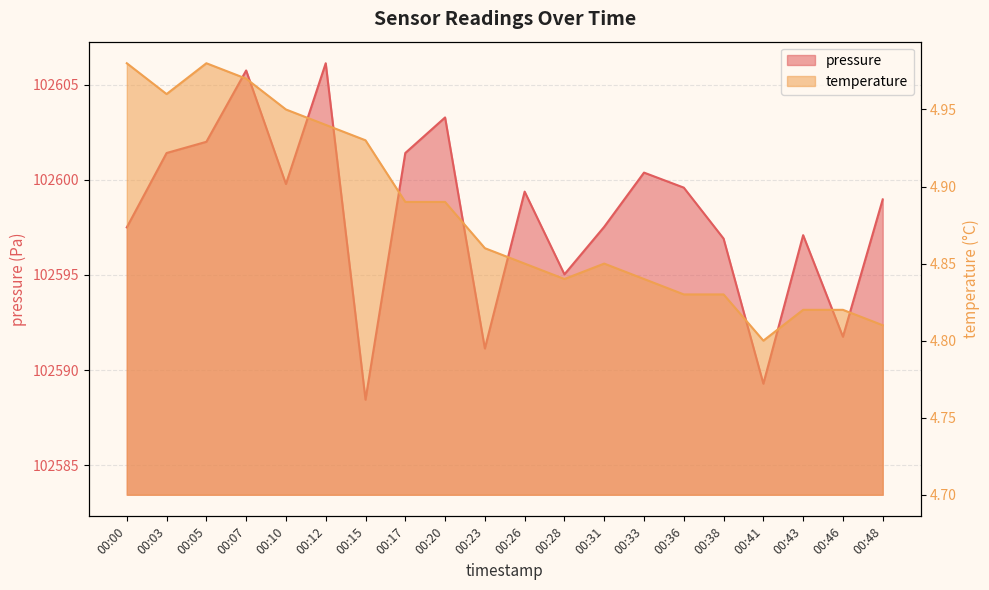

Which has a higher value, 00:00 or 00:28?

00:00